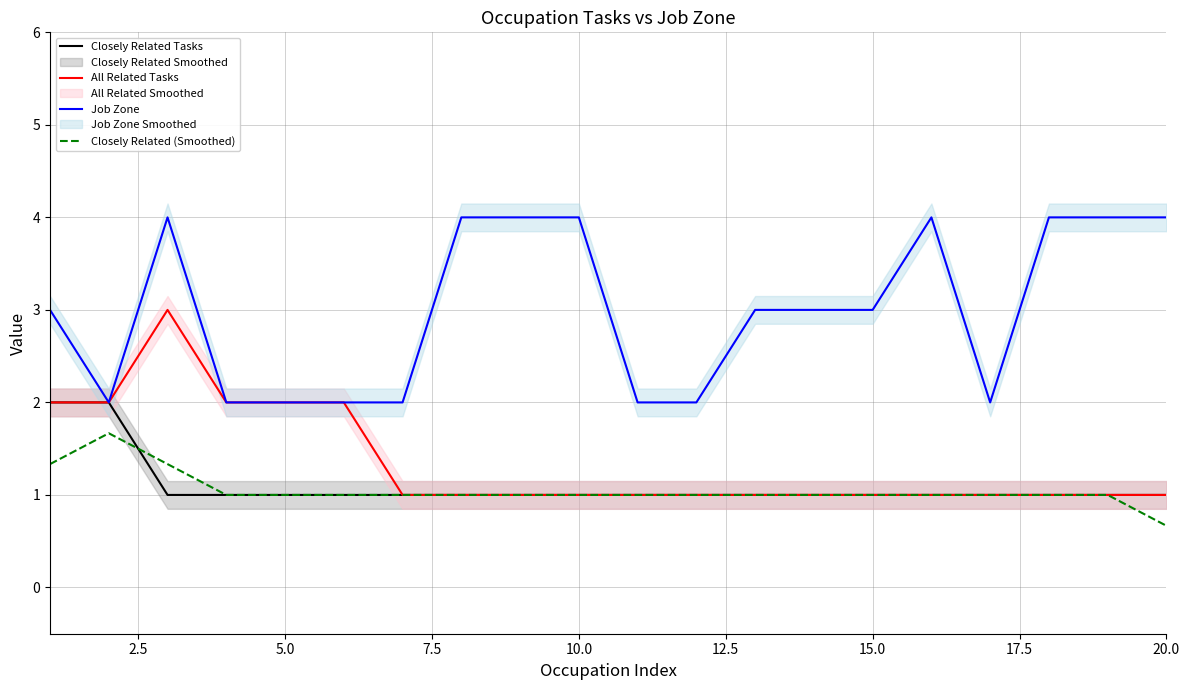

What is the highest value of the Closely Related (Smoothed) series?

1.7